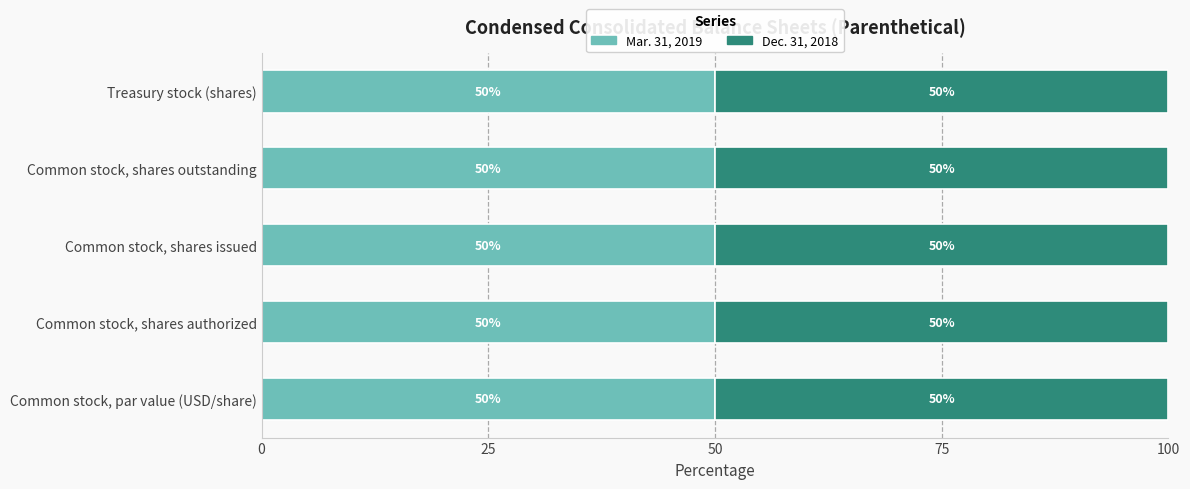

The value of Mar. 31, 2019 at Common stock, shares authorized is 50.0. True or false?

True